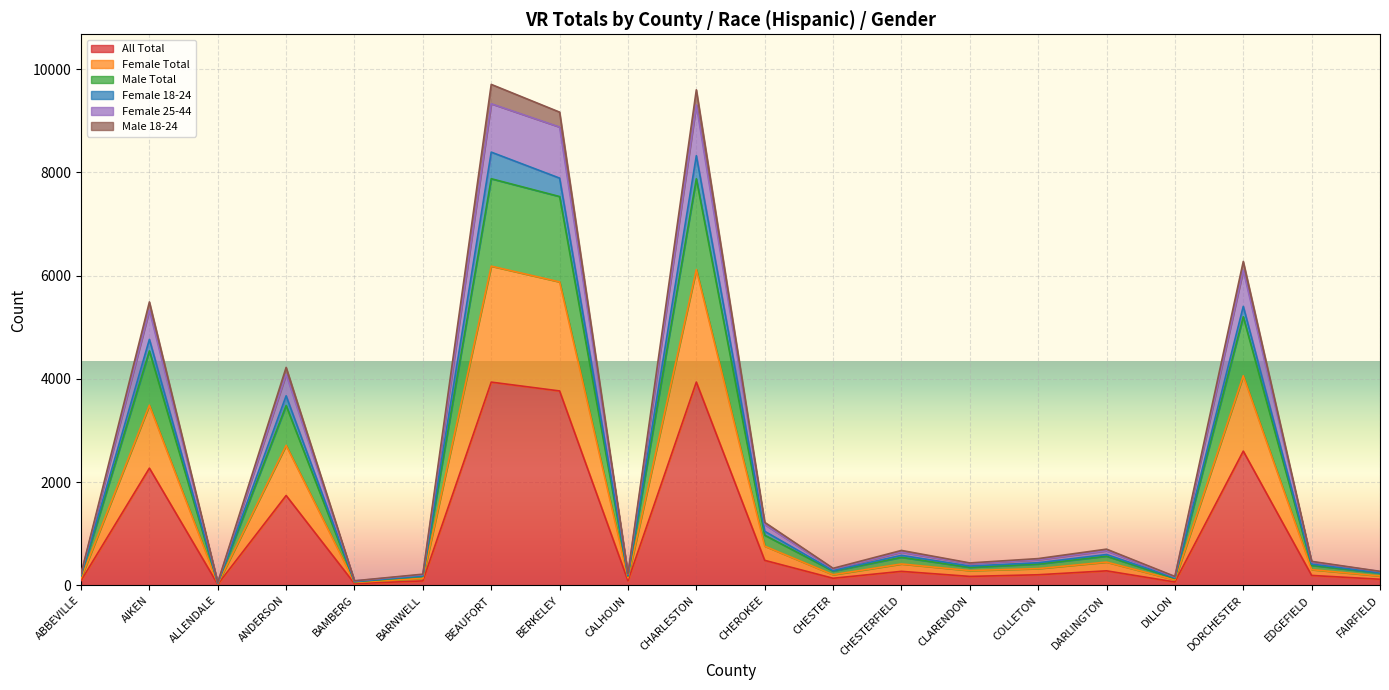

List the series in order of their peak value, lowest first.

All Total, Female Total, Male Total, Female 18-24, Female 25-44, Male 18-24